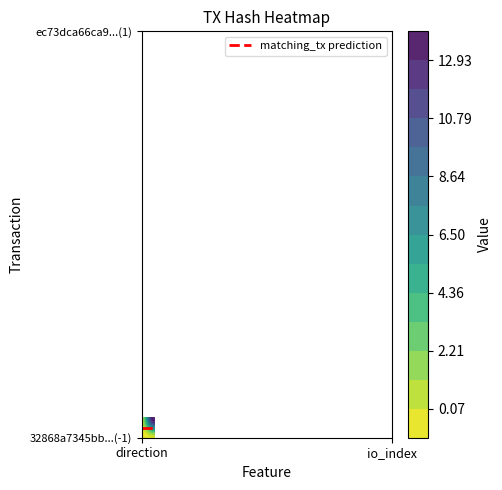

The ec73dca66ca98d4273e2031a4800dd8918b8394 series shows 22 at 1. True or false?

False